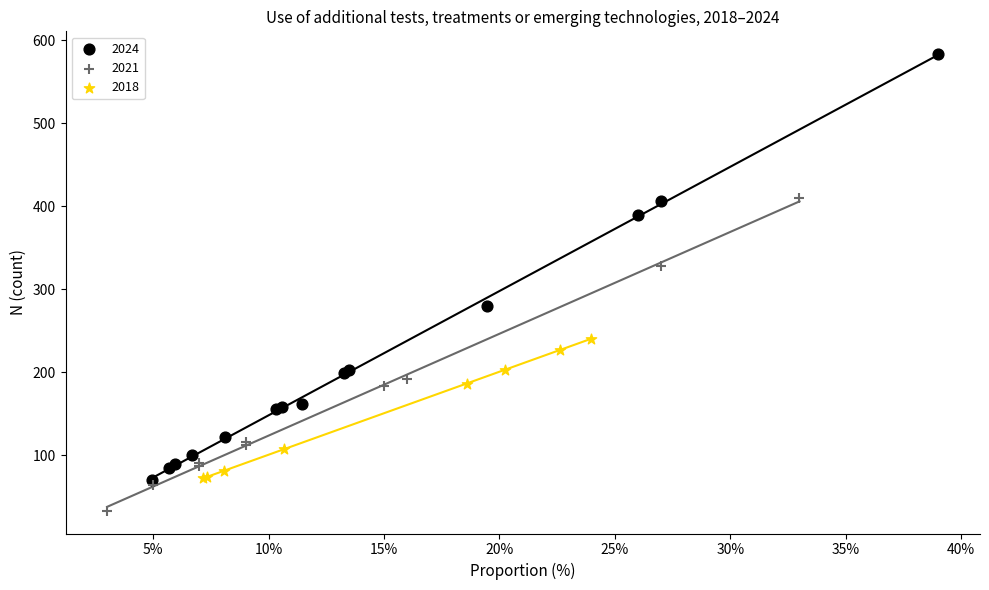

Which series reaches the maximum Y coordinate?

2024